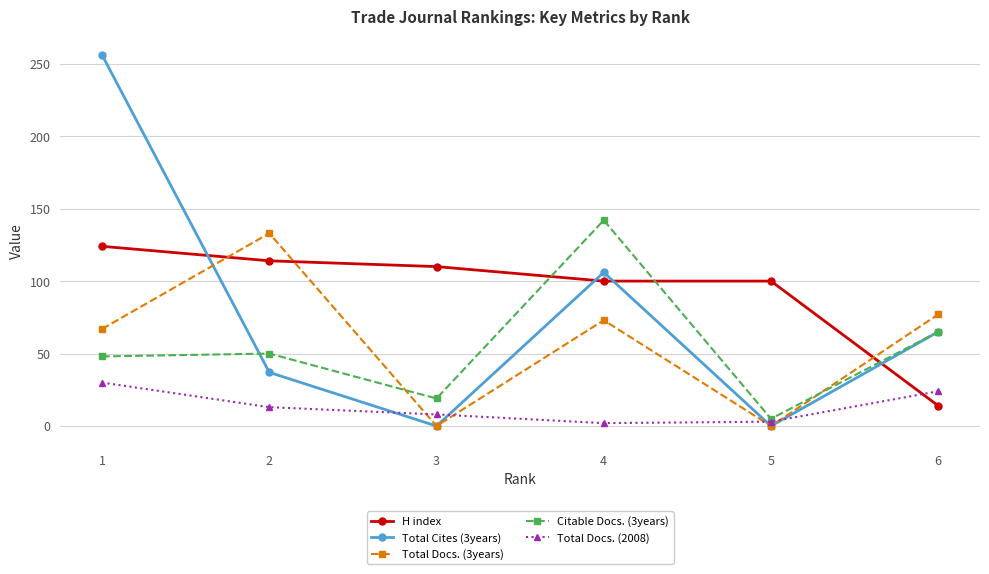

What is the average value of the Total Docs. (3years) series?

58